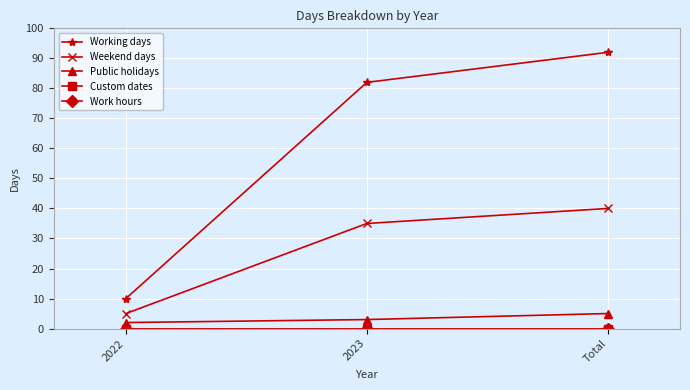

The Custom dates series shows 0 at 2023. True or false?

True